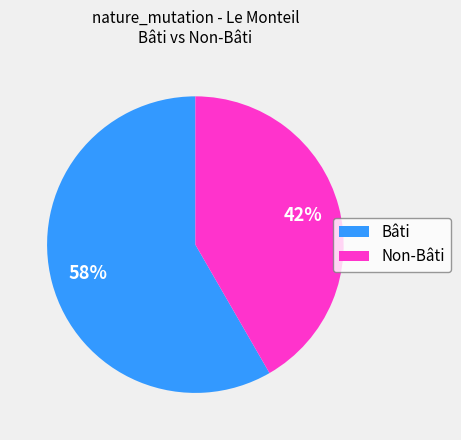

Is it true that Bâti is 58% of the pie?

True